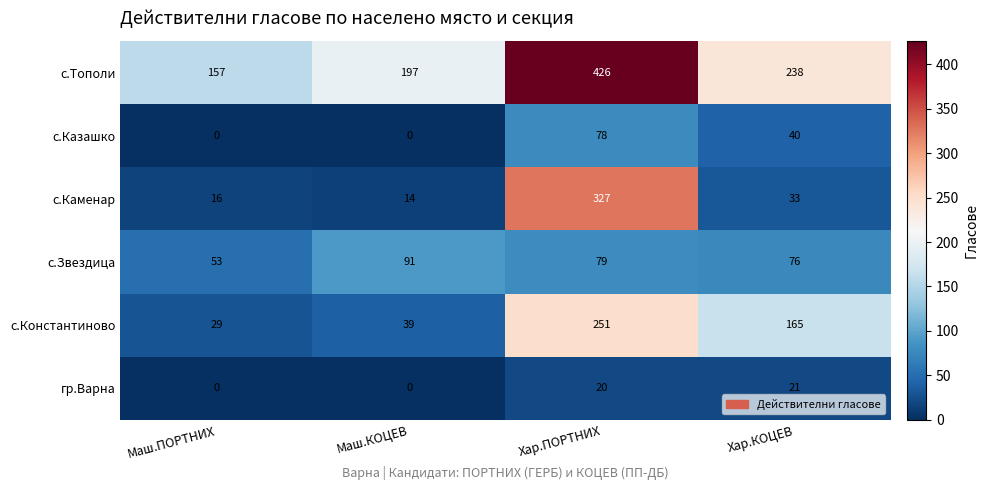

What is the average value of the гр.Варна series?

10